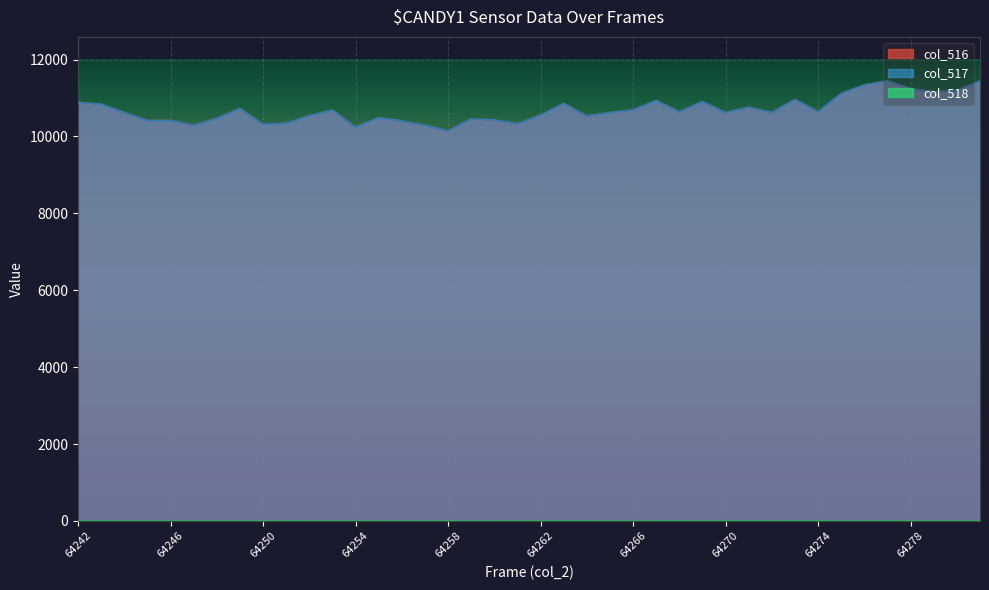

At which label does col_516 first exceed 10623?

64242